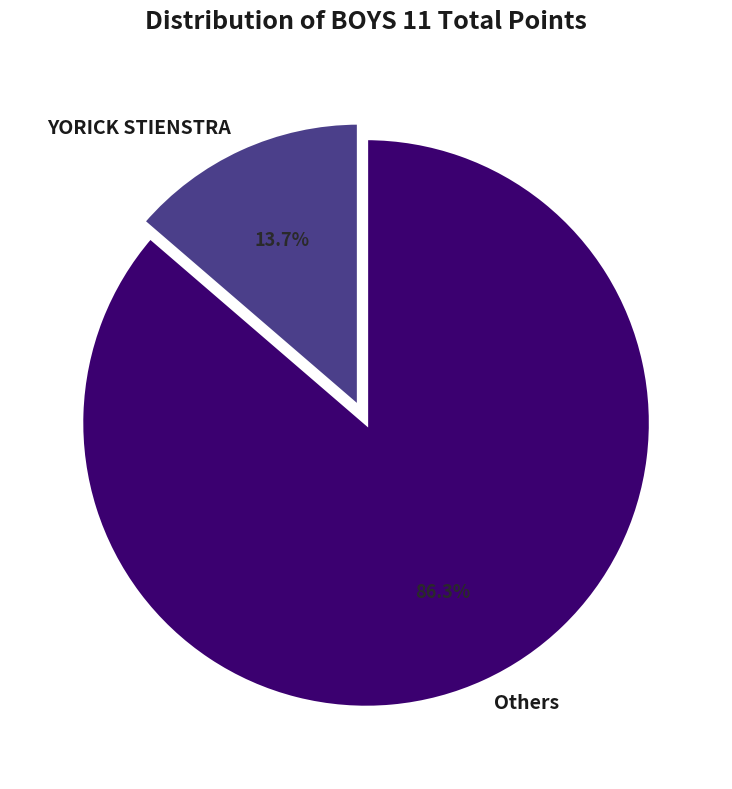

Does YORICK STIENSTRA account for over 50% of the chart?

No